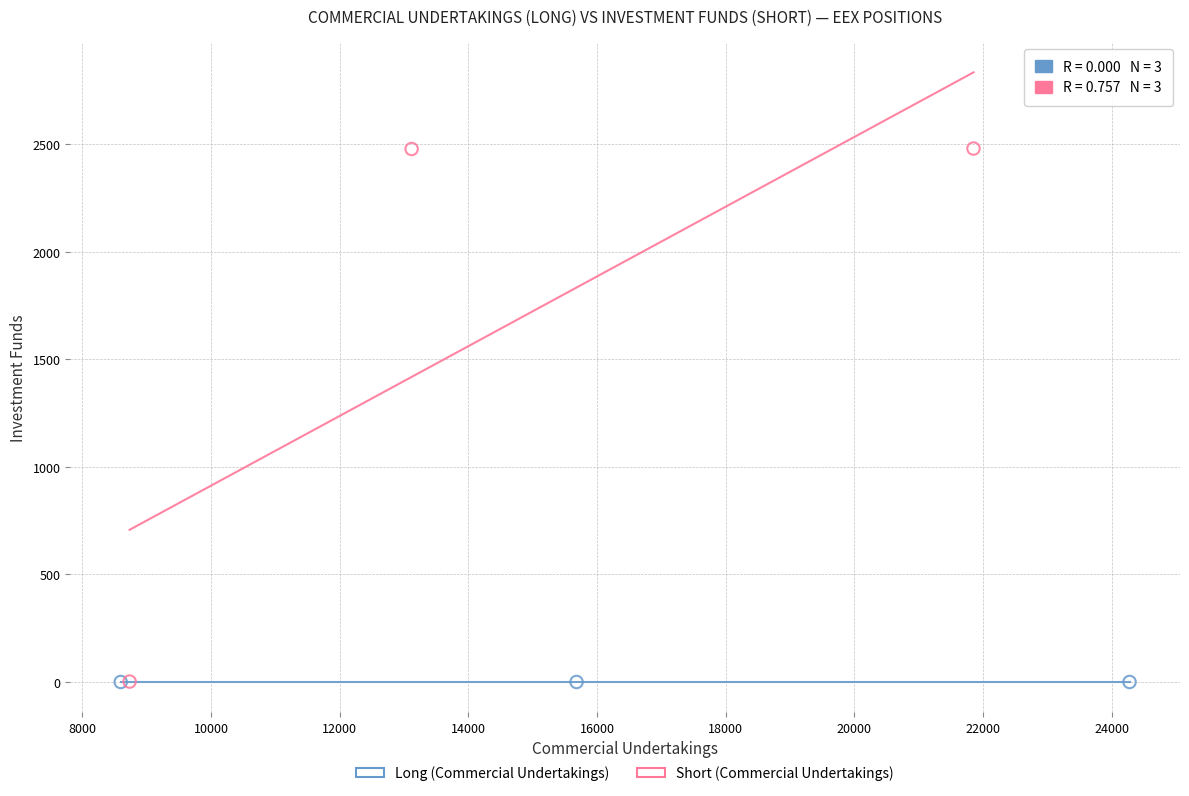

Which series contains the highest Y value?

Short (Commercial Undertakings)